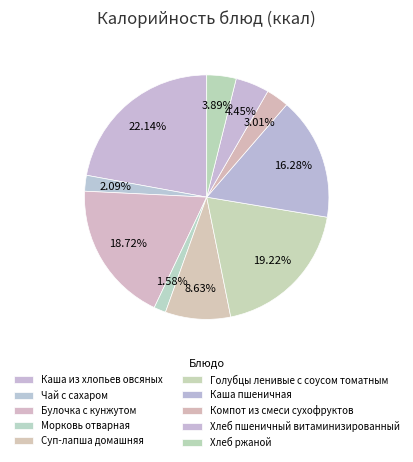

Is there a majority slice in this chart?

No